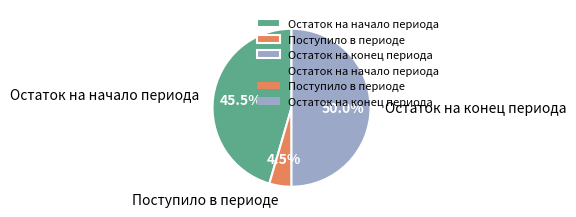

Which slice is the largest?

Остаток на конец периода